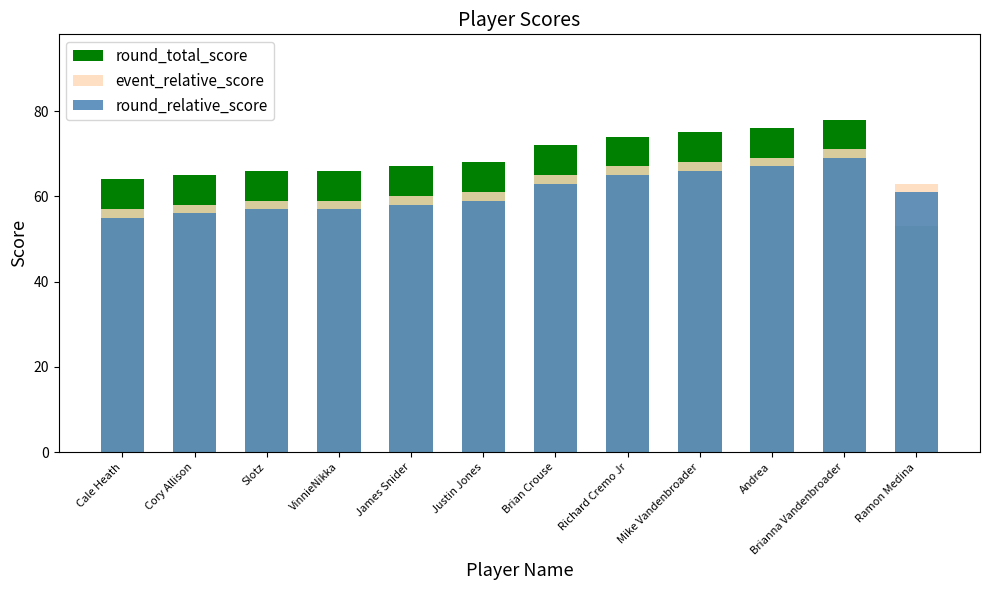

What is the difference between the round_relative_score values at Brian Crouse and Andrea?

4